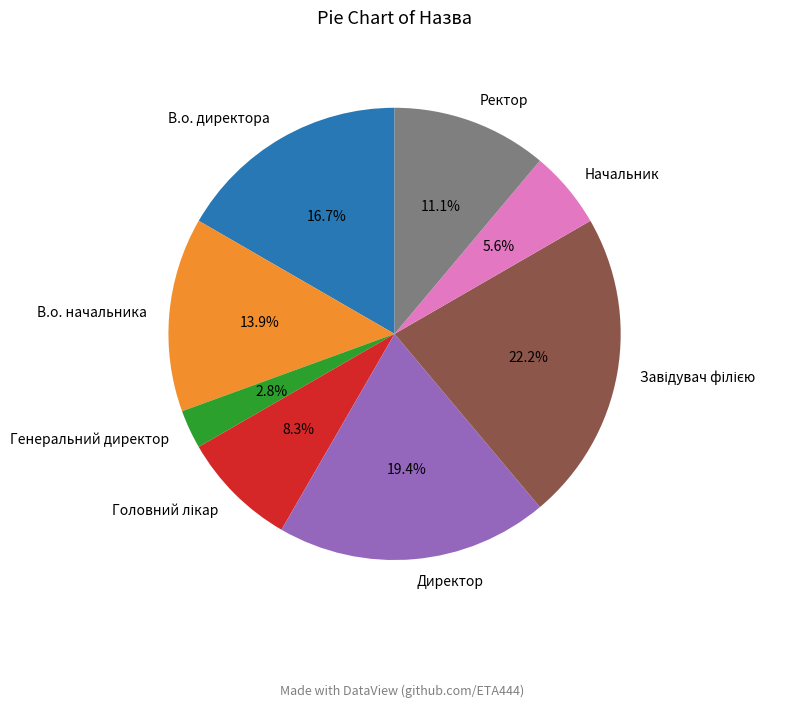

Combined, do Директор and В.о. начальника account for over 50%?

No